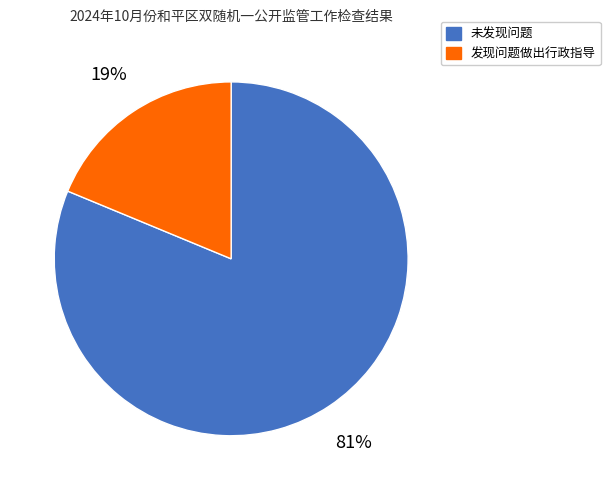

Is there any slice that represents more than half of the pie?

Yes